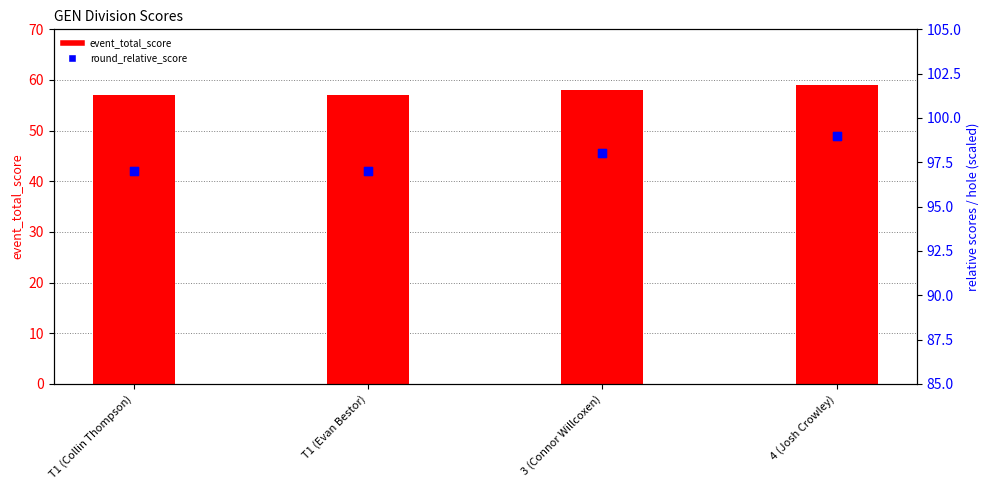

Which series has the largest total across all categories?

round_relative_score (offset)